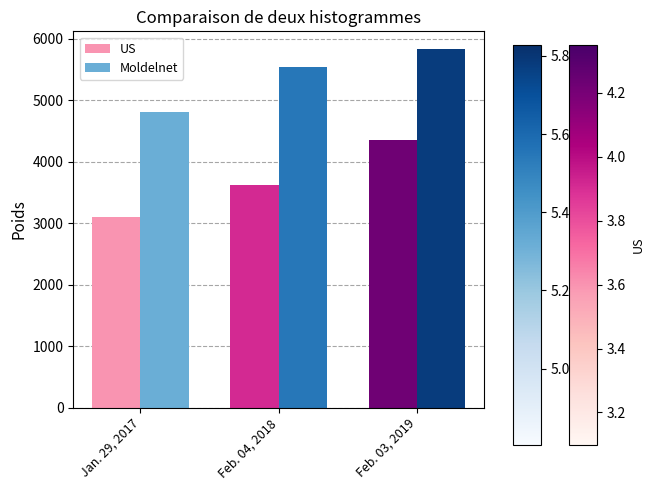

Where does the US series first go above 3625?

Feb. 04, 2018